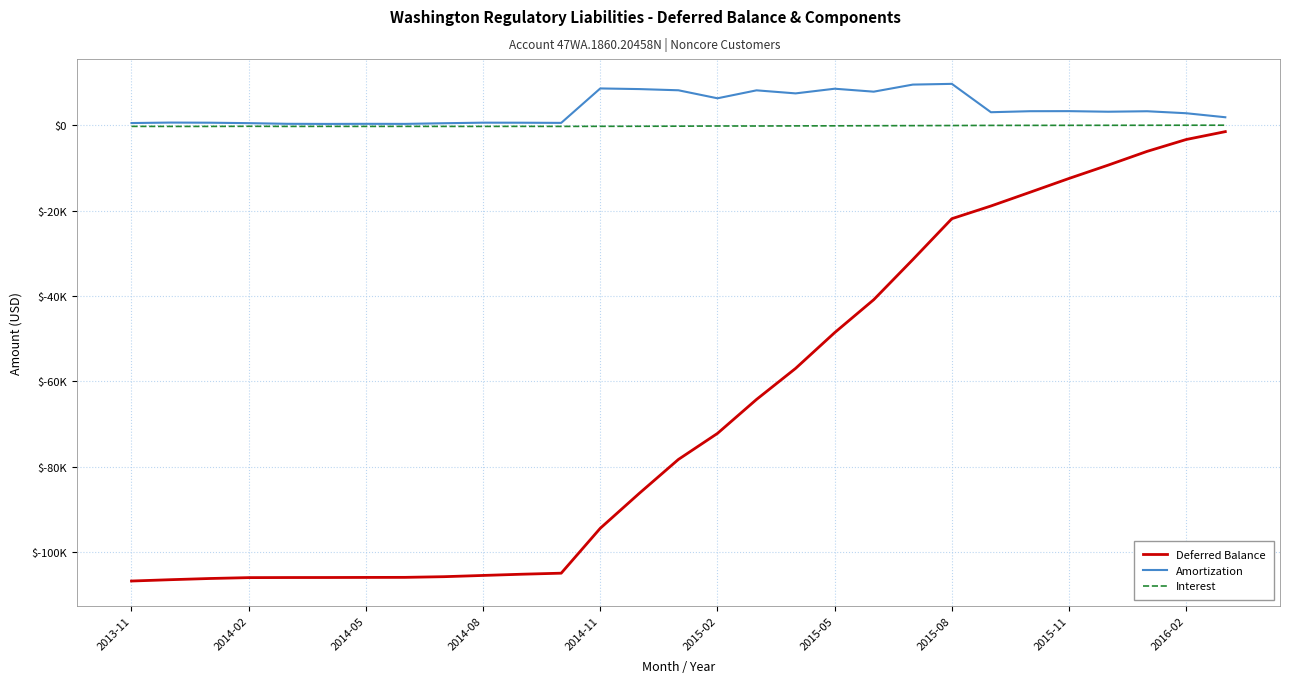

What are all the series names shown in the legend?

Deferred Balance, Amortization, Interest